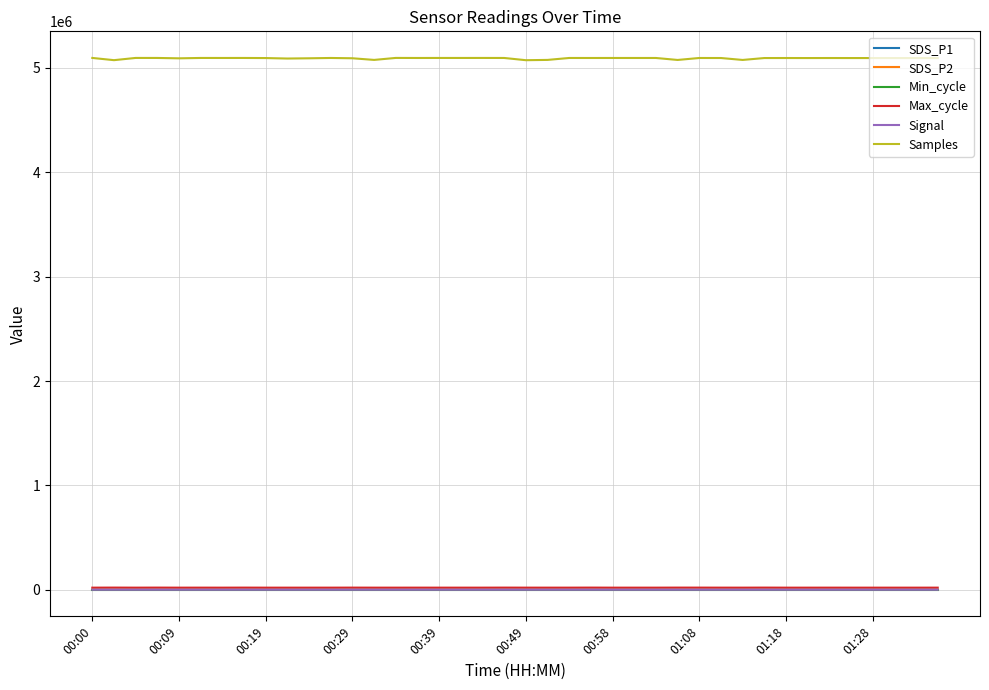

Which series has the widest spread of values?

Samples